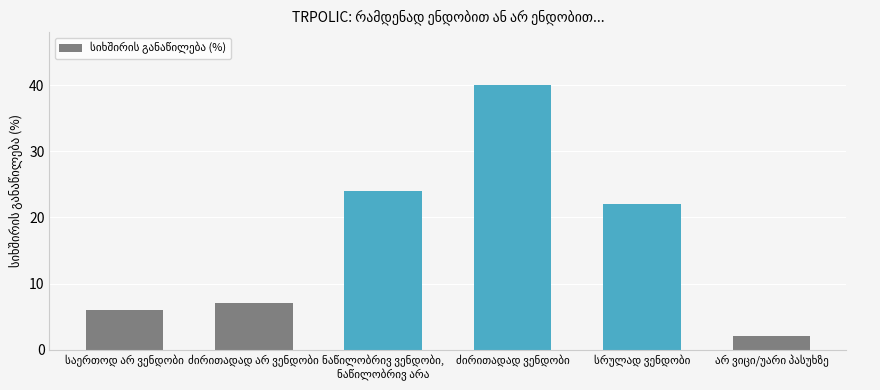

What is the smallest value displayed?

2